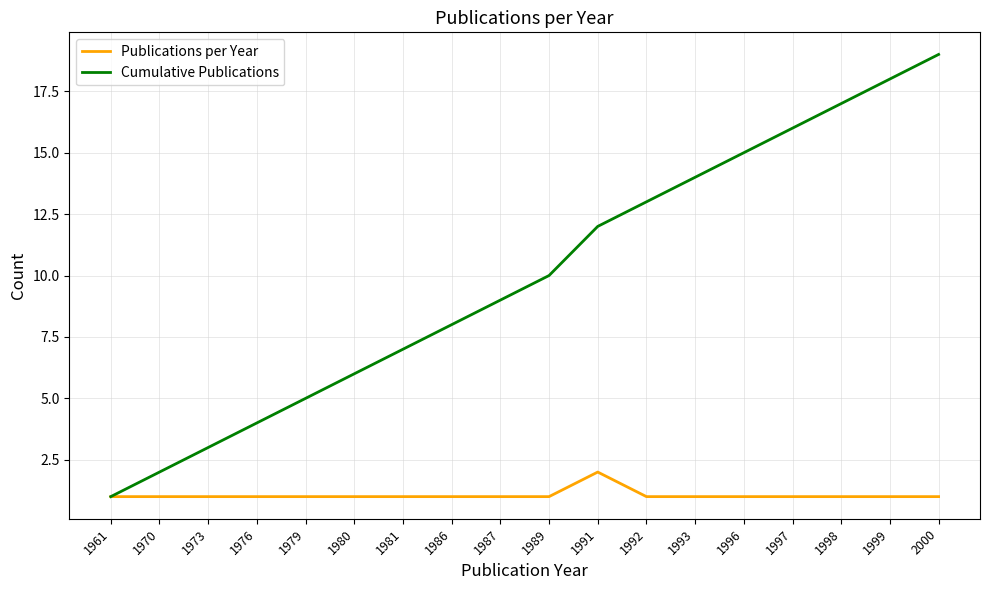

How many series are shown in this chart?

2